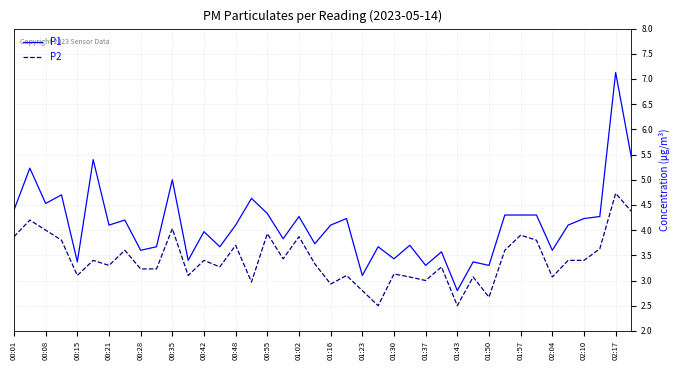

Which series has the largest total across all categories?

P1